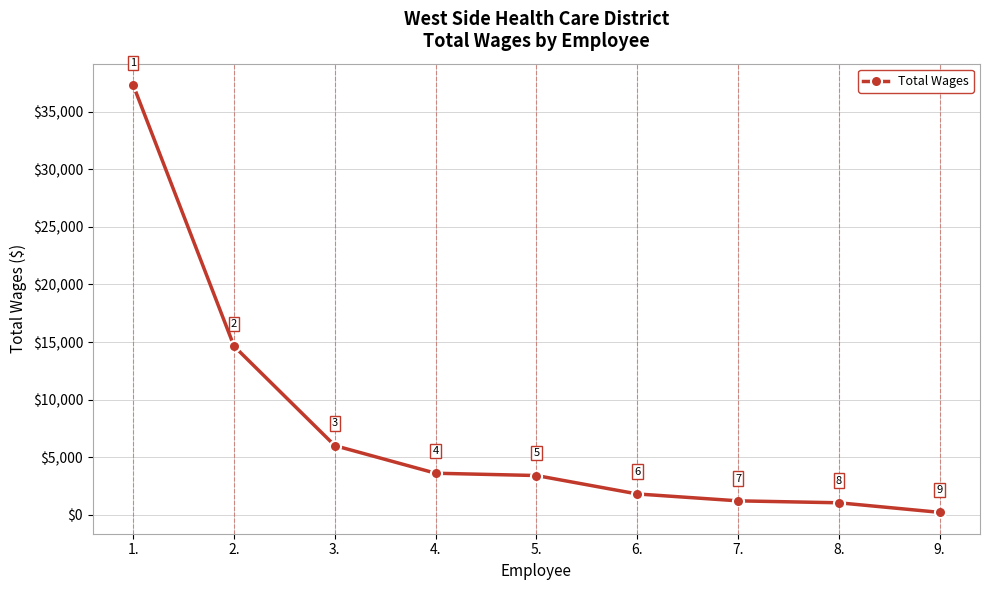

Reading left to right, what are all the values shown in this chart?

37333	14643	6000	3600	3400	1800	1200	1032	200